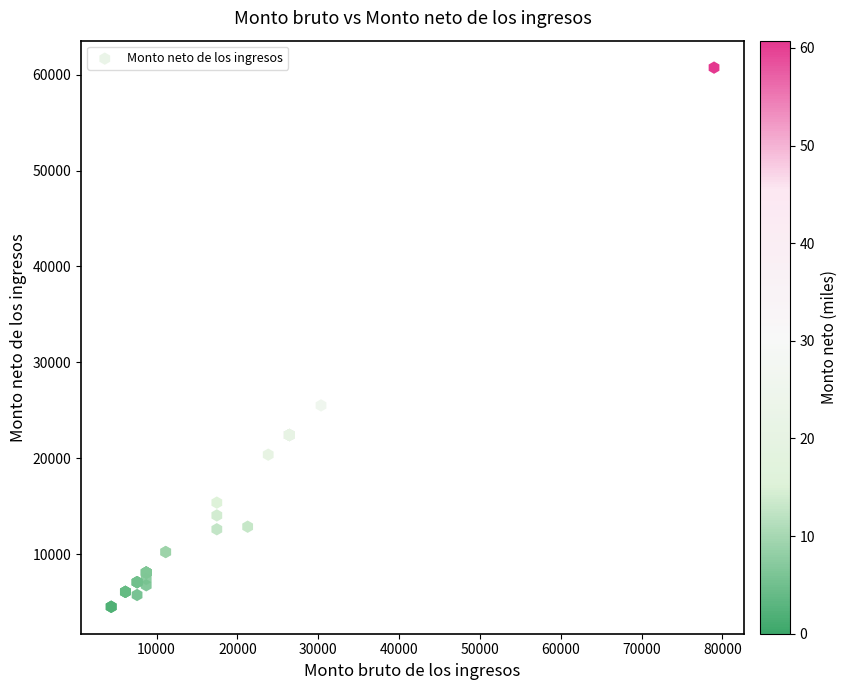

What Y value in the scatter plot is closest to 32624?

25508.9